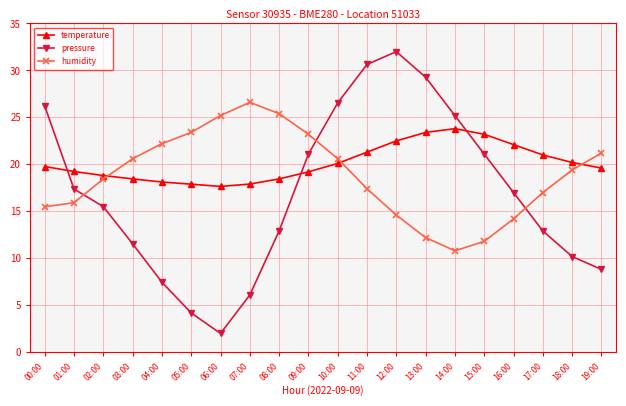

What is the difference between the highest and lowest values at 09:00?

4.0